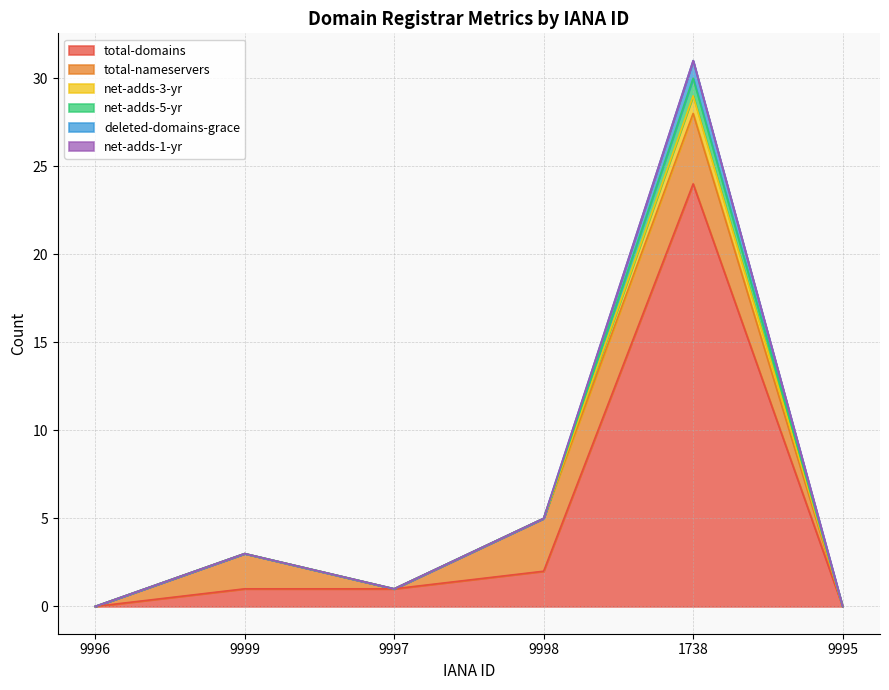

Where is the first local minimum for net-adds-5-yr?

9997